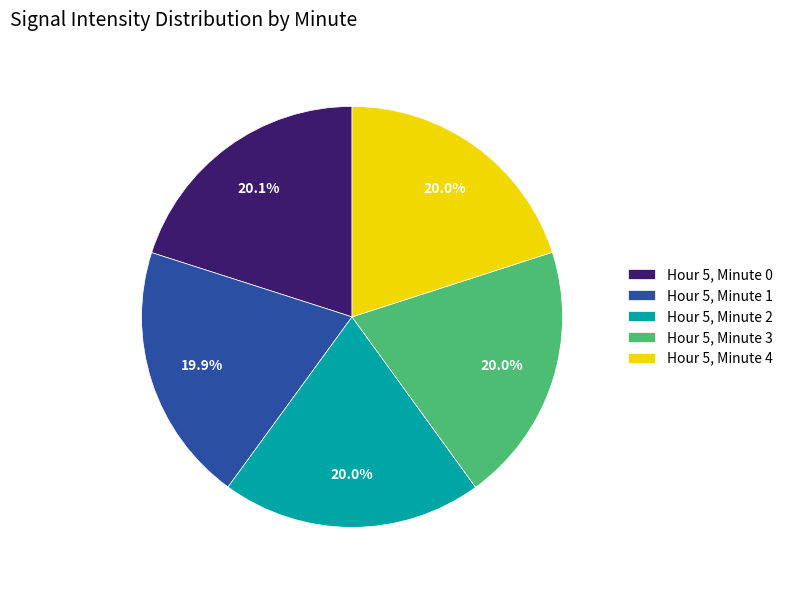

To the nearest percent, what portion does Hour 5, Minute 4 represent?

20%